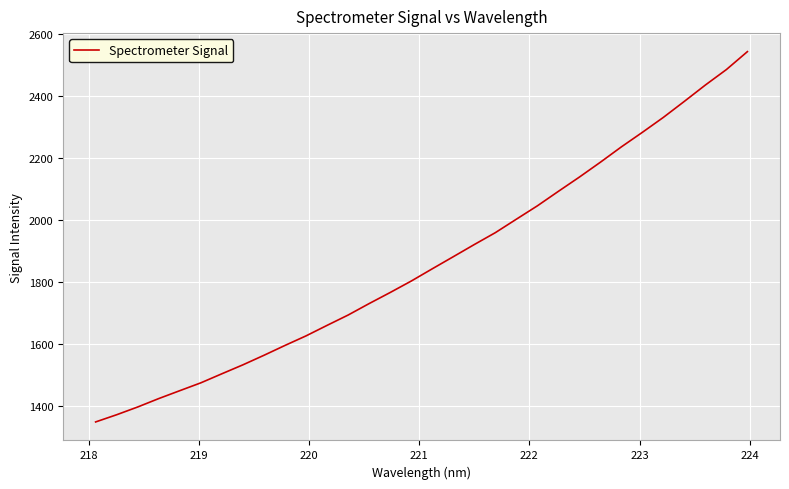

What is the difference between the maximum and minimum values?

1193.0